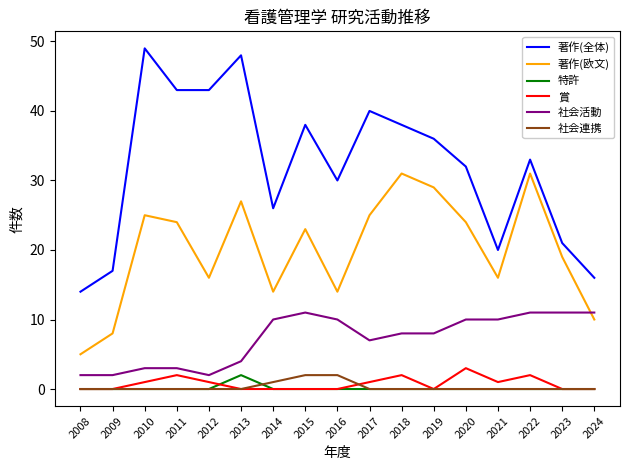

The 著作(全体) series shows 30 at 2016. True or false?

True